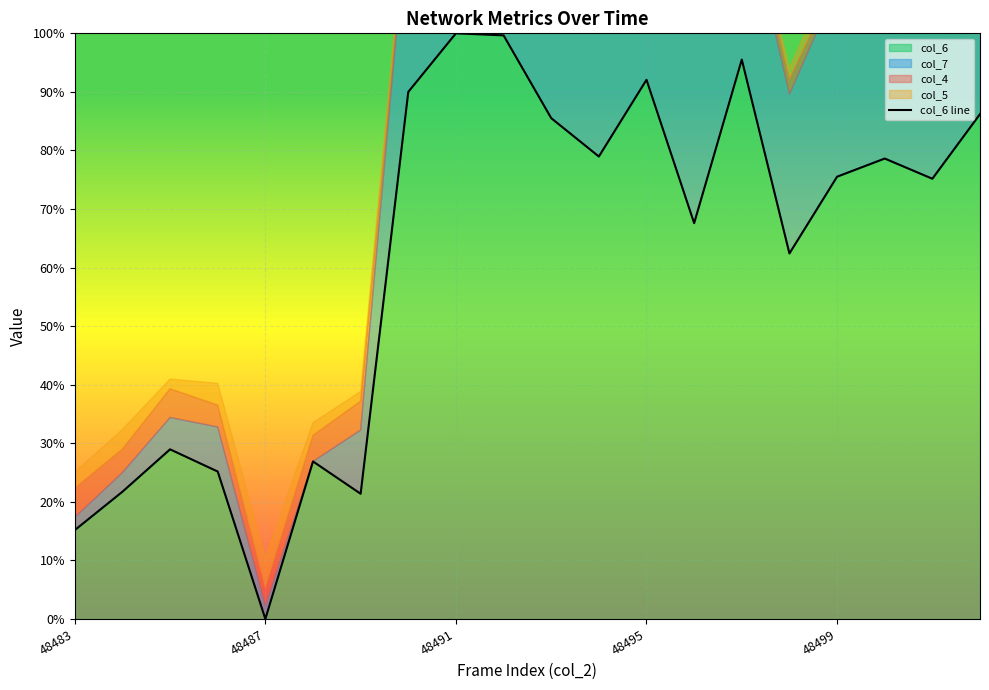

How many lines are shown in the chart?

1